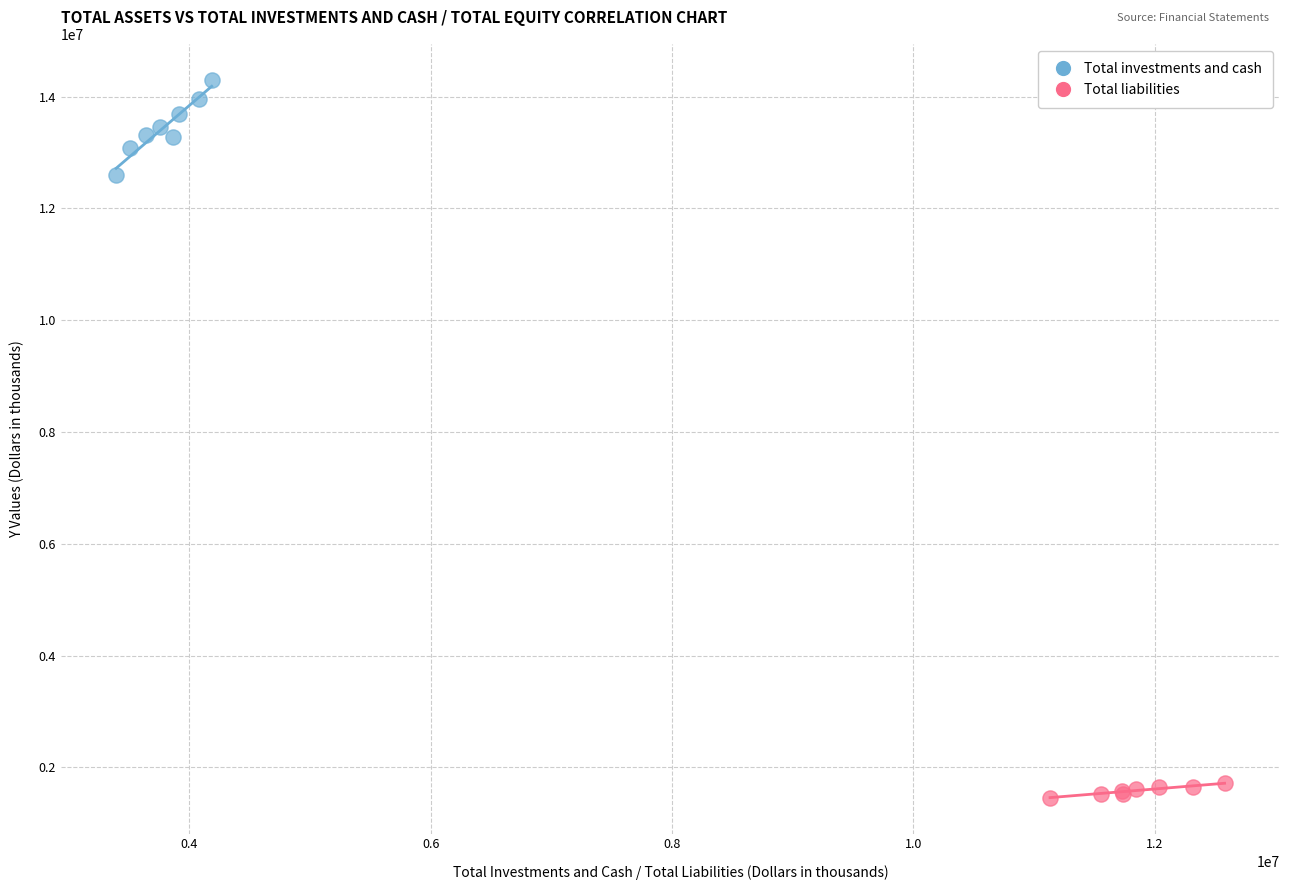

Which series contains the lowest Y value?

Total liabilities